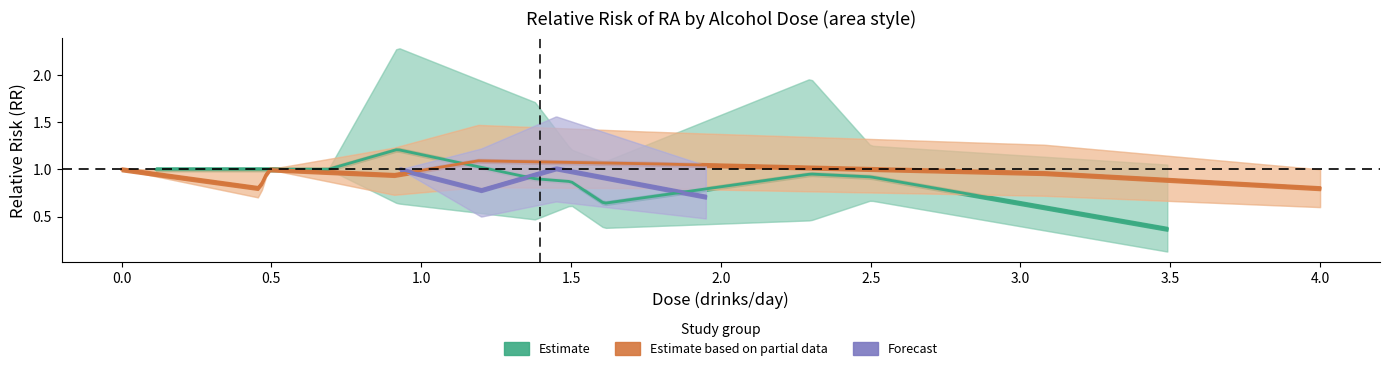

Reading left to right, extract all data points from this chart.

rr: 0=1.0	1=0.6	2=0.4	3=1.0	4=0.9	5=0.9	6=1.0	7=1.2	8=0.9	9=0.9	10=1.0	11=0.9	12=1.1	13=1.1	14=1.0	15=1.0	16=0.8	17=0.8	18=1.0	19=0.8	20=1.0	21=0.7
lrr: 0=1.0	1=0.4	2=0.1	3=1.0	4=0.6	5=0.7	6=1.0	7=0.6	8=0.5	9=0.5	10=1.0	11=0.7	12=0.8	13=0.8	14=0.7	15=1.0	16=0.7	17=0.6	18=1.0	19=0.5	20=0.7	21=0.5
urr: 0=1.0	1=1.1	2=1.1	3=1.0	4=1.2	5=1.2	6=1.0	7=2.3	8=1.7	9=2.0	10=1.0	11=1.2	12=1.5	13=1.4	14=1.3	15=1.0	16=1.0	17=1.0	18=1.0	19=1.2	20=1.6	21=1.0